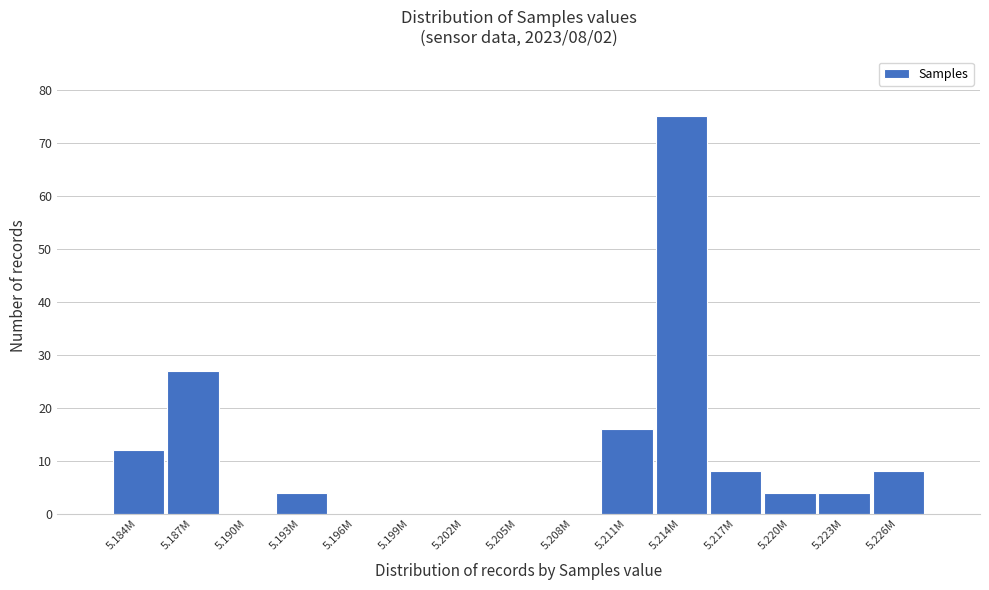

Reading left to right, transcribe all the data shown in this chart.

5.184M=12	5.187M=27	5.190M=0	5.193M=4	5.196M=0	5.199M=0	5.202M=0	5.205M=0	5.208M=0	5.211M=16	5.214M=75	5.217M=8	5.220M=4	5.223M=4	5.226M=8